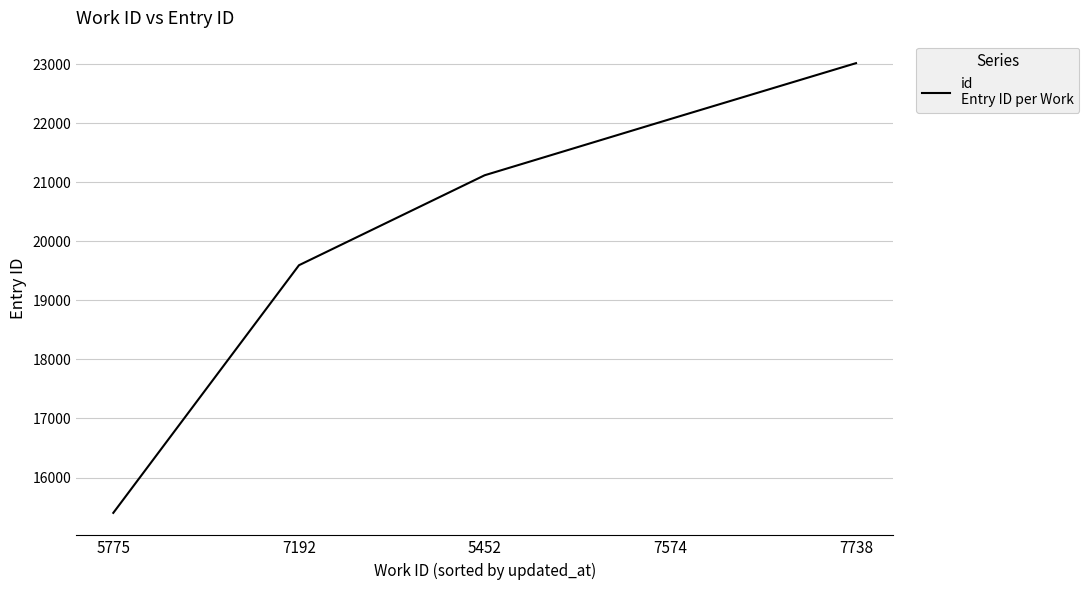

Rank the categories by value from highest to lowest.

7738, 7574, 5452, 7192, 5775